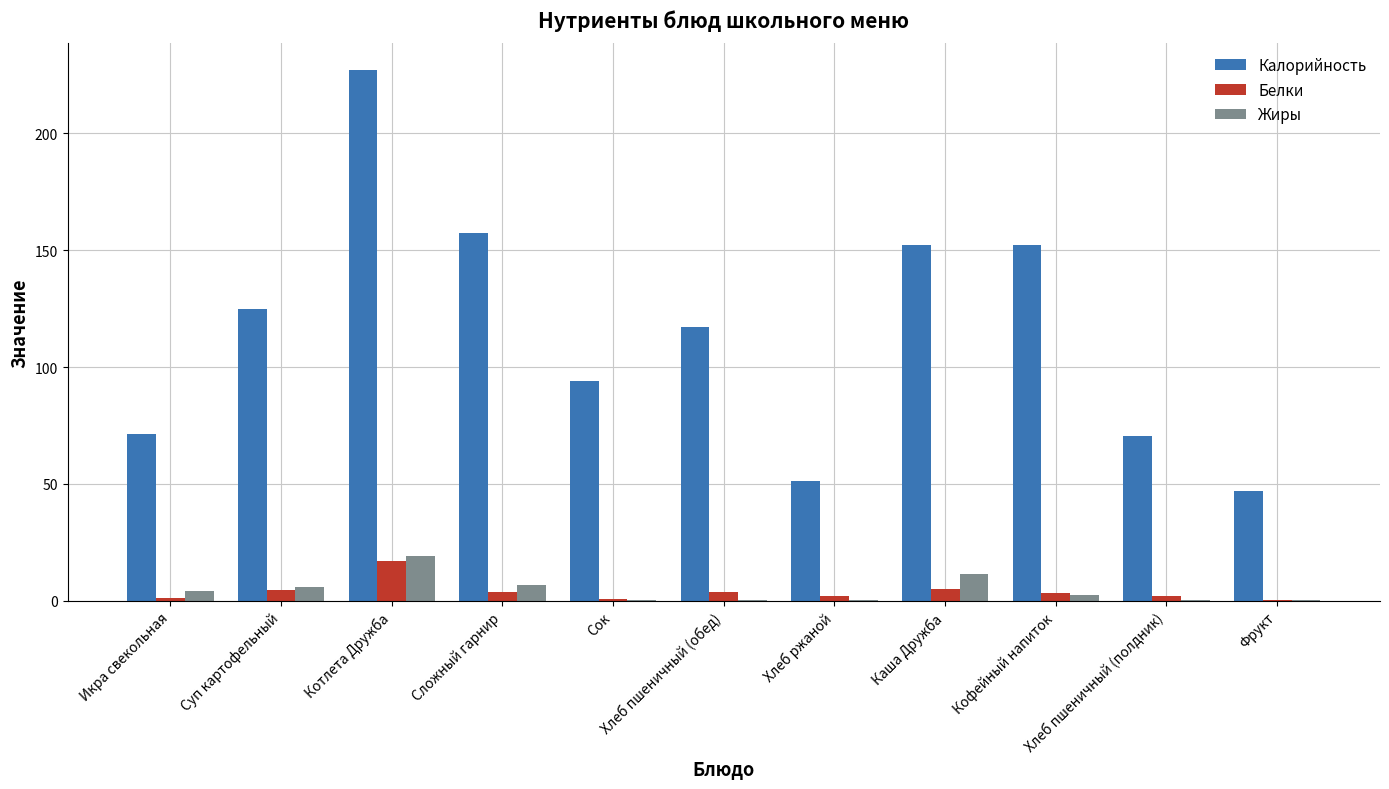

What is the highest value of the Жиры series?

19.2